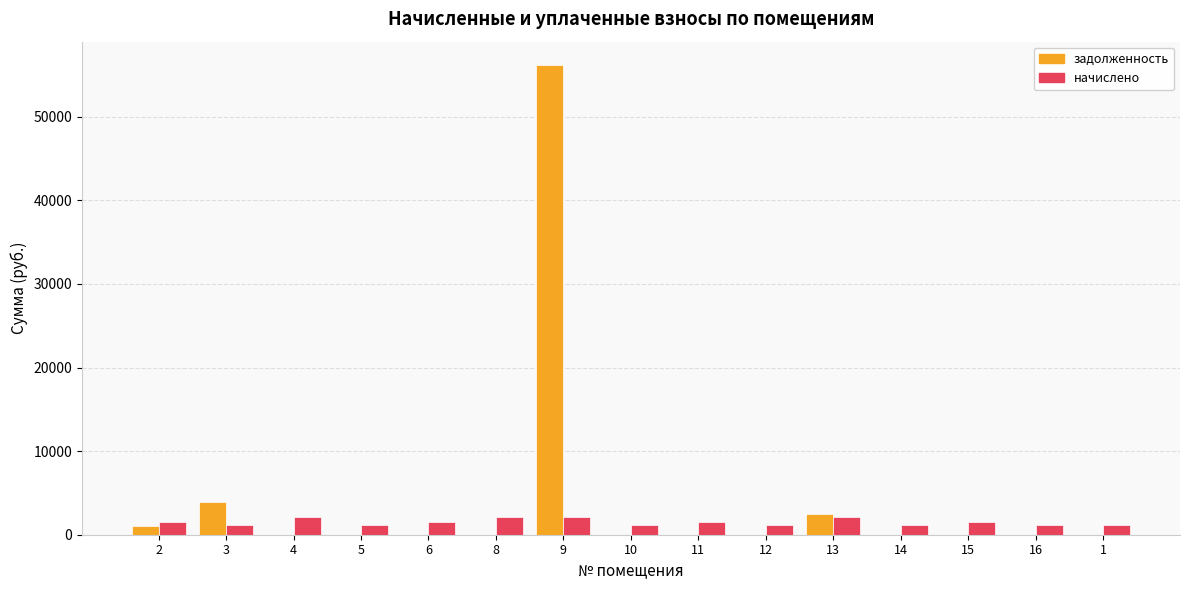

What is the highest value of the задолженность series?

56176.5